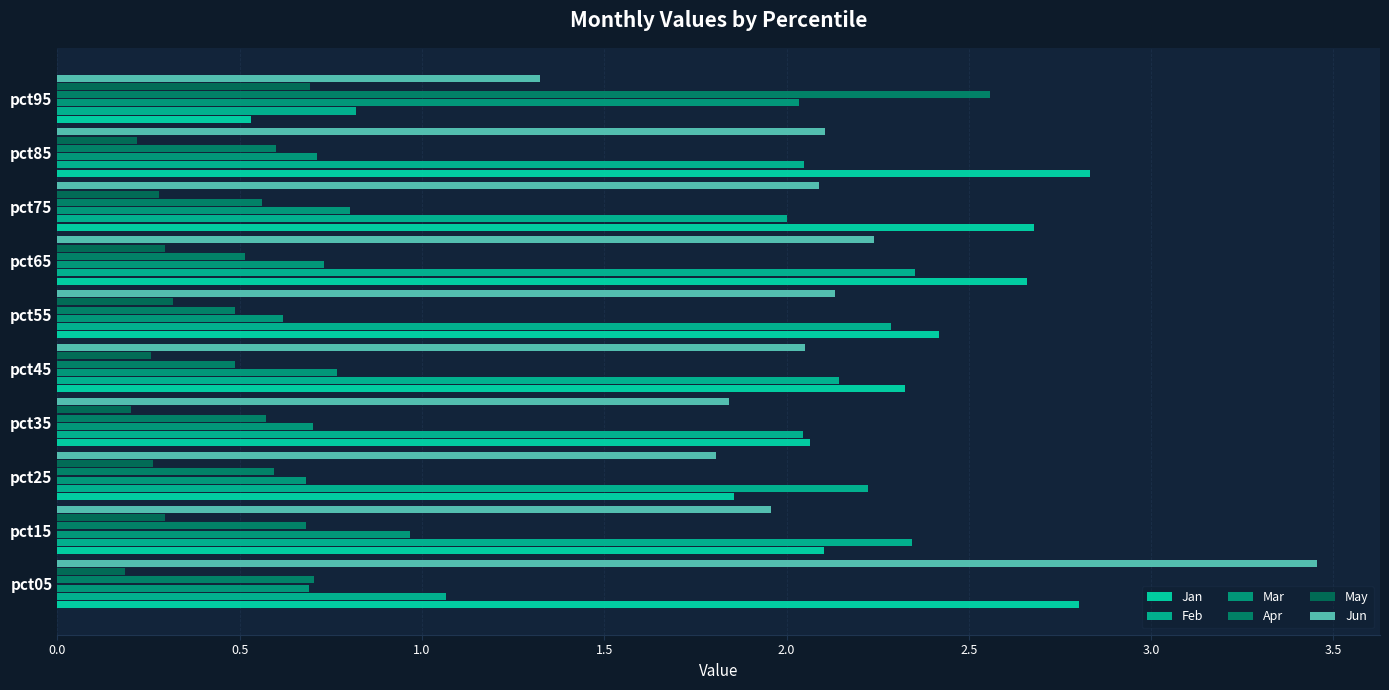

Reading right to left, list all the values displayed in this chart.

Jan: 0.5	2.8	2.7	2.7	2.4	2.3	2.1	1.9	2.1	2.8
Feb: 0.8	2.0	2.0	2.4	2.3	2.1	2.0	2.2	2.3	1.1
Mar: 2.0	0.7	0.8	0.7	0.6	0.8	0.7	0.7	1.0	0.7
Apr: 2.6	0.6	0.6	0.5	0.5	0.5	0.6	0.6	0.7	0.7
May: 0.7	0.2	0.3	0.3	0.3	0.3	0.2	0.3	0.3	0.2
Jun: 1.3	2.1	2.1	2.2	2.1	2.1	1.8	1.8	2.0	3.5